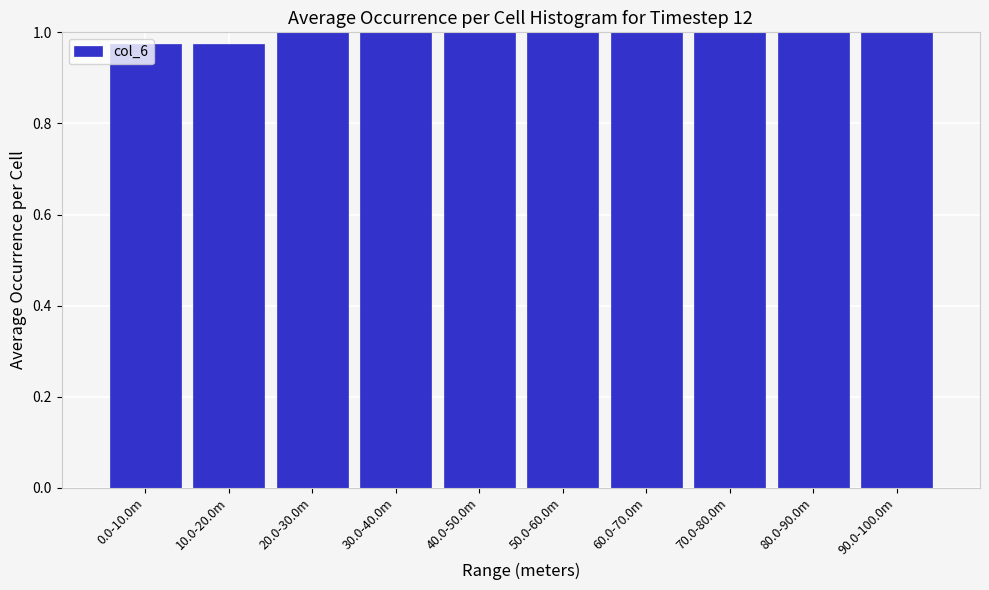

Between 0.0-10.0m and 30.0-40.0m, which is larger?

30.0-40.0m